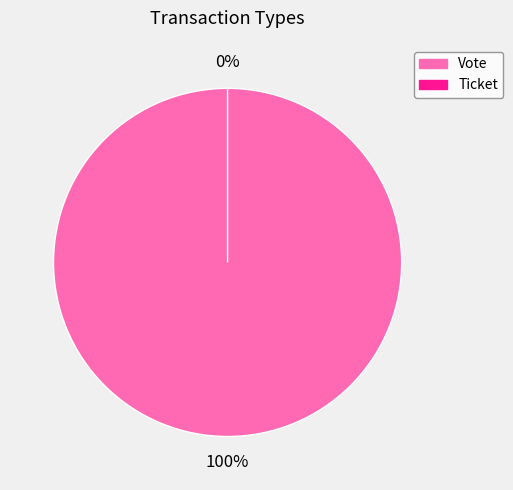

How many slices are in this pie chart?

2